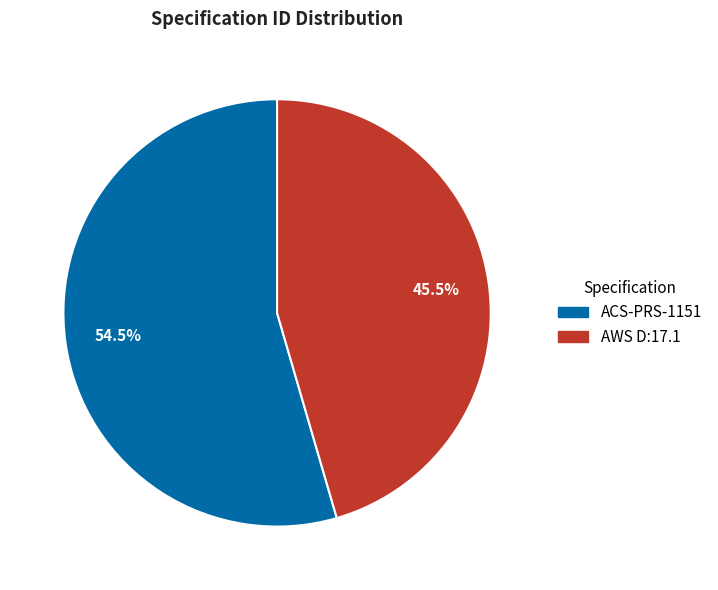

Count the number of slices in the pie.

2